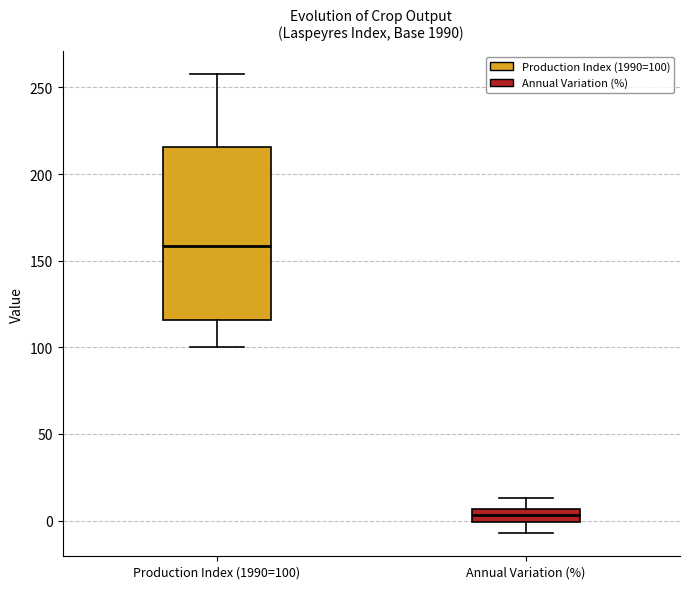

Reading left to right, transcribe this box plot: for each box, give where its median line is, the range the box spans, and where its two whiskers end, as read against the y-axis. The values are not printed on the chart, so give them approximately, as read against the axis.

Production Index (1990=100): median 160, box 115 to 215, whiskers 100 to 260
Annual Variation (%): median 5 (inside the box), box 0 to 5, whiskers -5 to 15